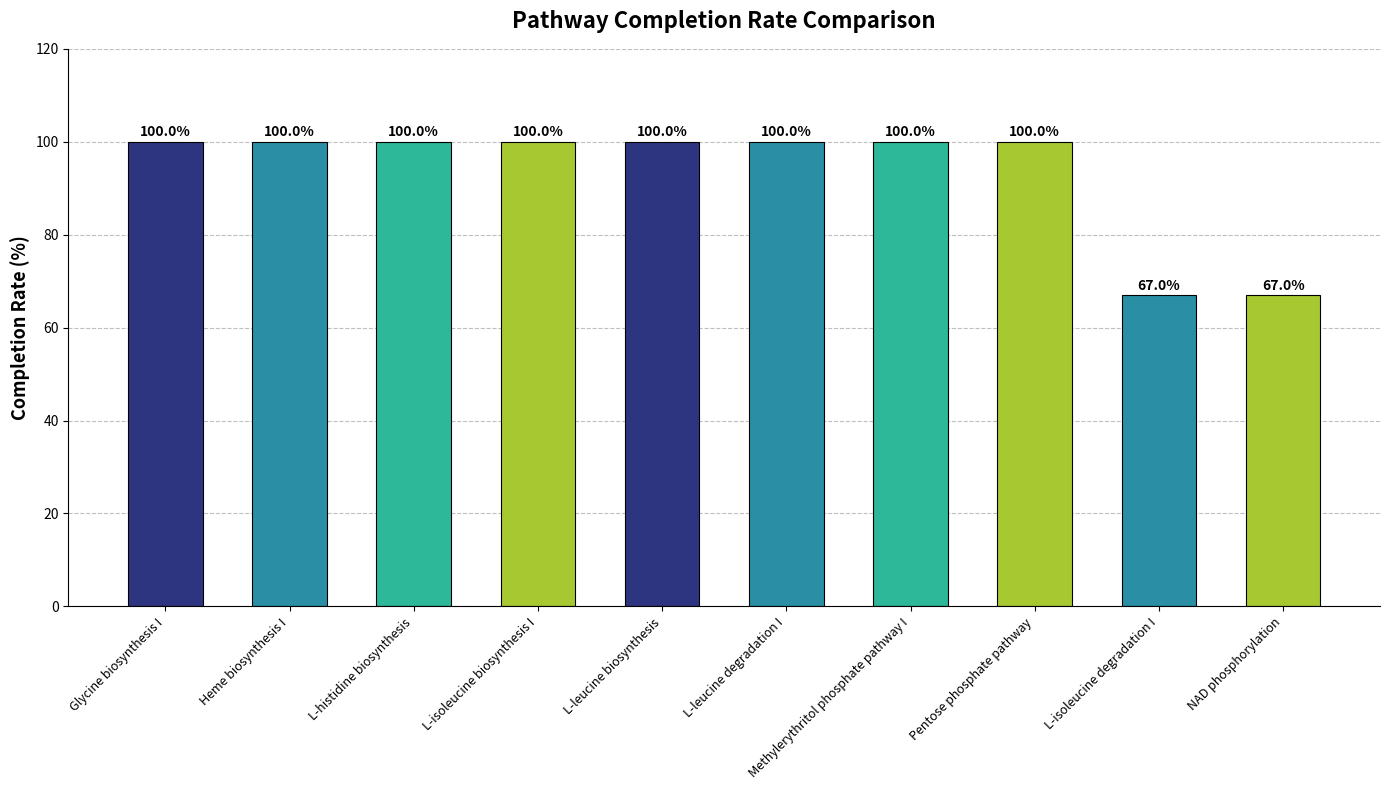

What is the sum of the values at NAD phosphorylation and L-histidine biosynthesis?

167